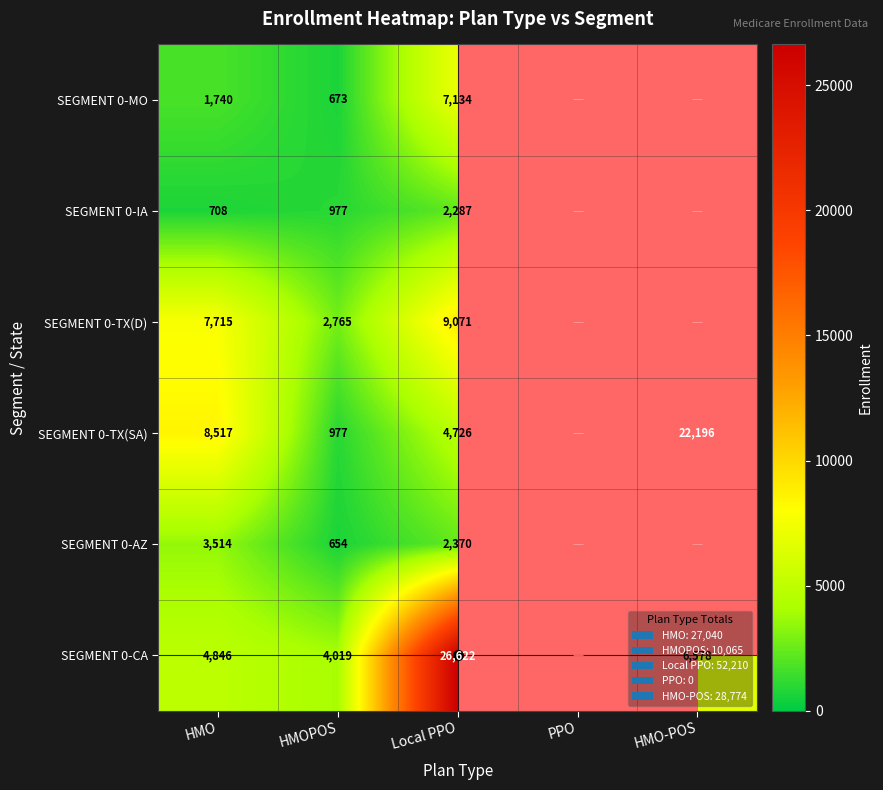

The value of SEGMENT 0-TX(SA) at HMO-POS is 14572. True or false?

False